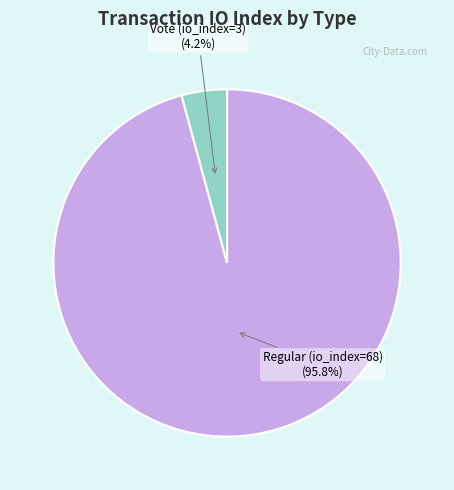

Rank the categories by value from lowest to highest.

Vote (io_index=3), Regular (io_index=68)